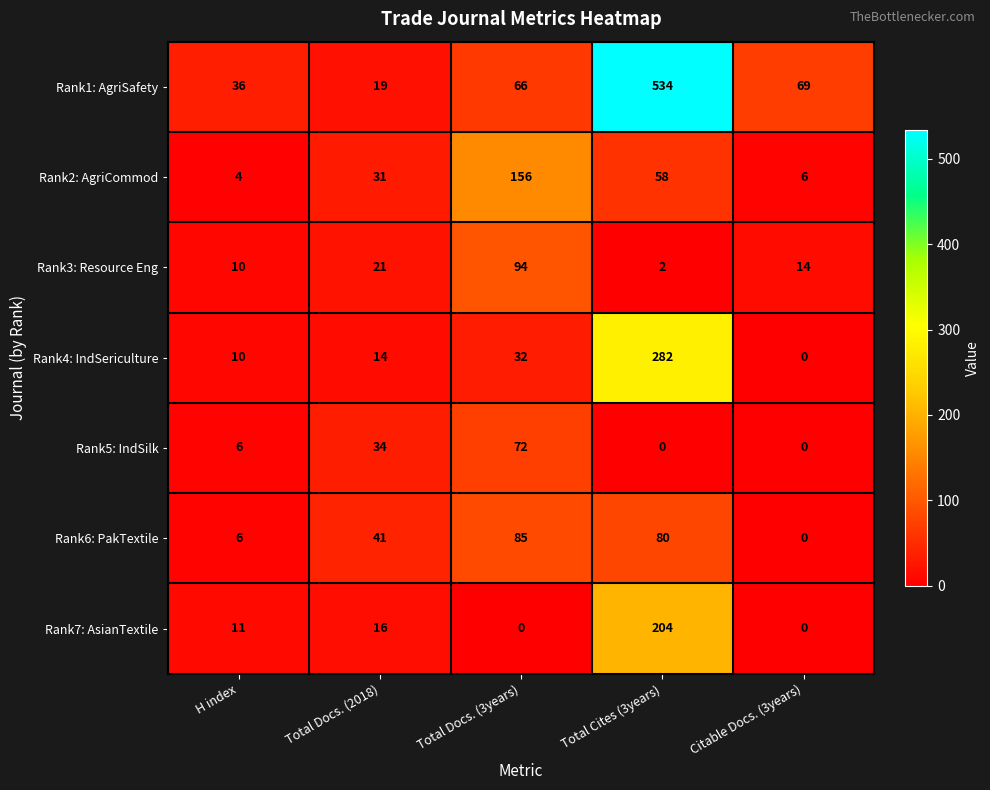

What is the difference between the maximum and minimum values in the Rank7: AsianTextile series?

204